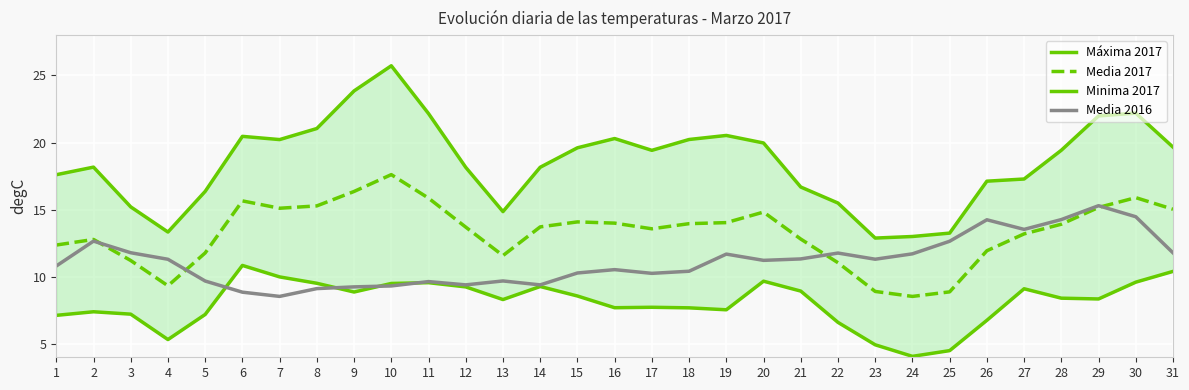

What is the value of the Máxima 2017 point at the 28th from the left?

19.4